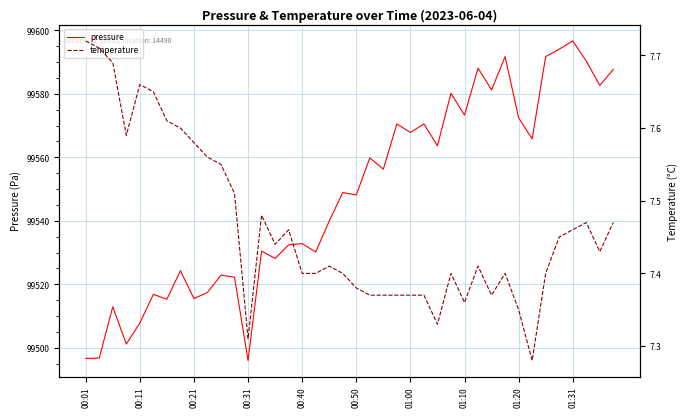

Count the temperature values in the range 7 to 8.

40